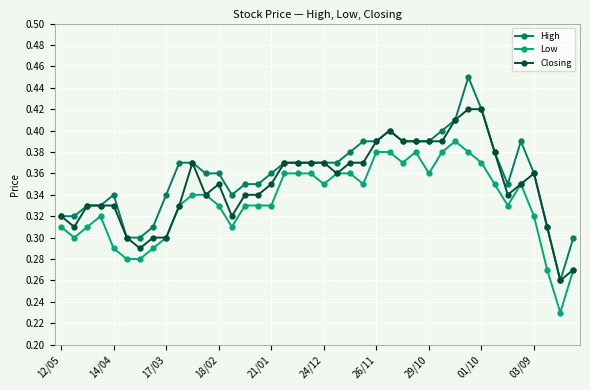

What are all the series names shown in the legend?

High, Low, Closing